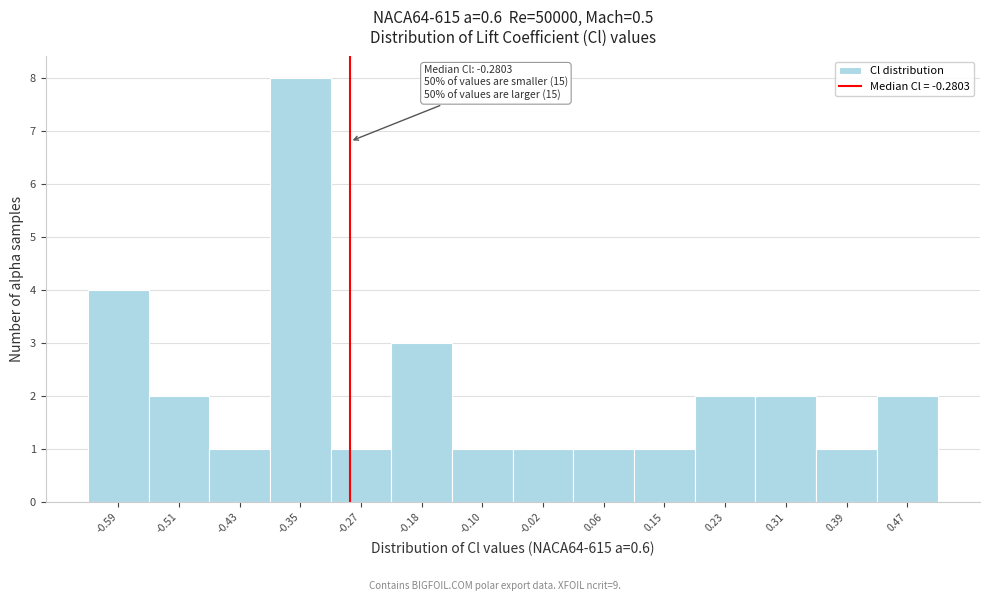

Over which range of the x-axis is the bar tallest?

-0.39 to -0.31